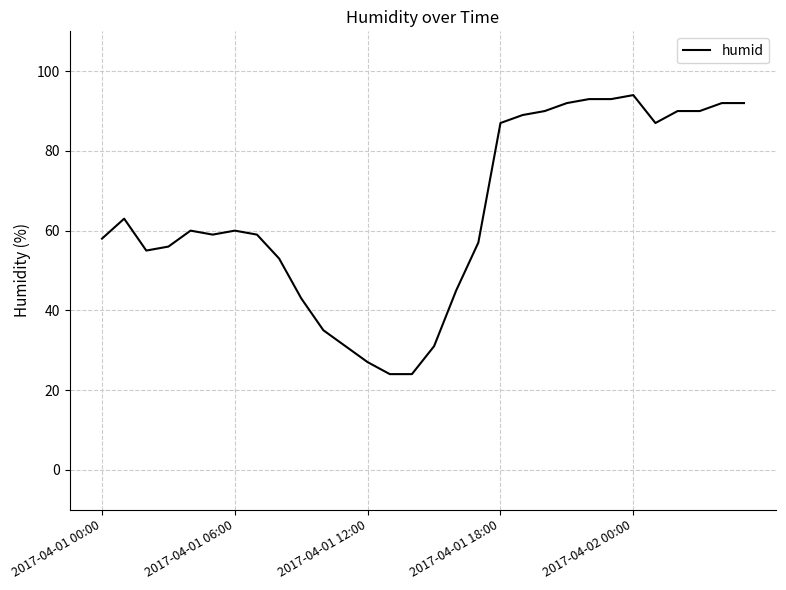

Does the chart have visible grid lines?

Yes